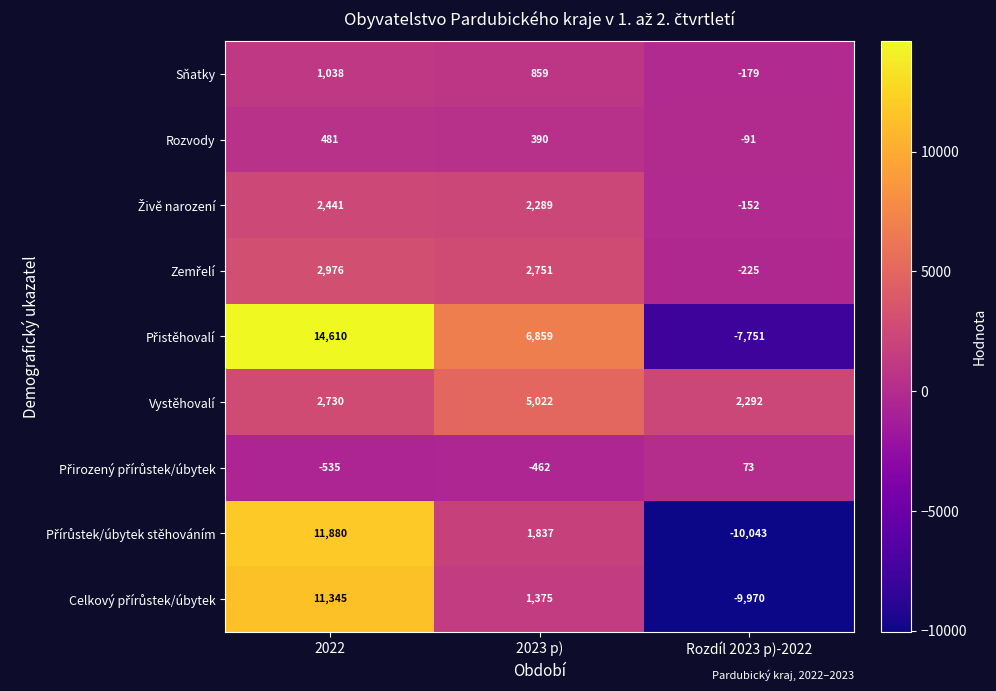

The value of Sňatky at 2023 p) is 859. True or false?

True